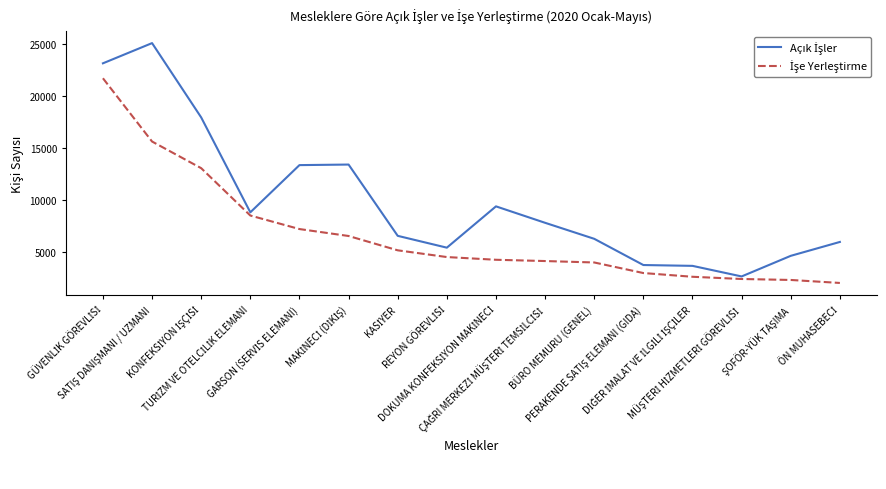

What is the smallest value displayed?

2038